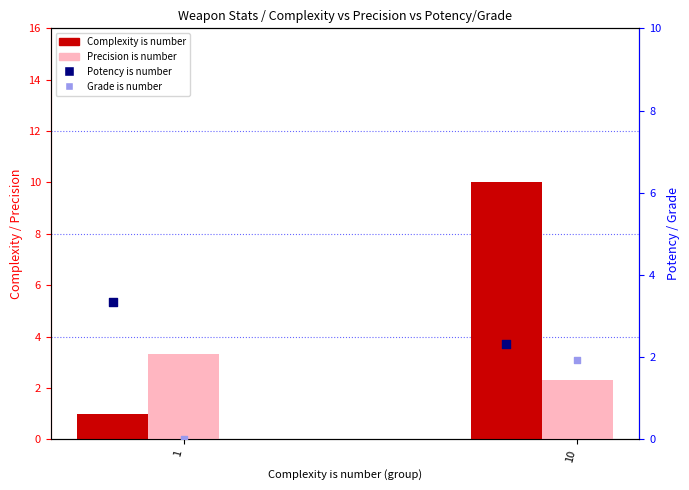

Which series has the largest Y range (max minus min)?

Complexity is number